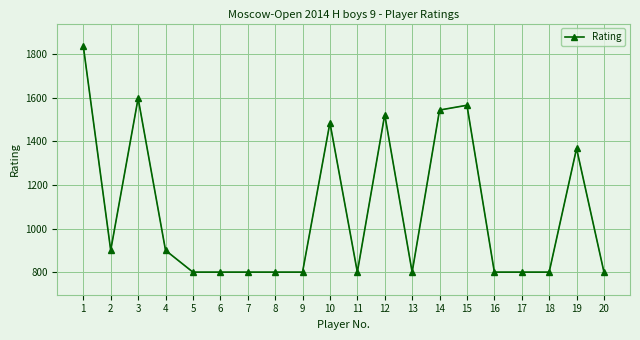

True or false: the data has more than 1 interior local peaks.

True